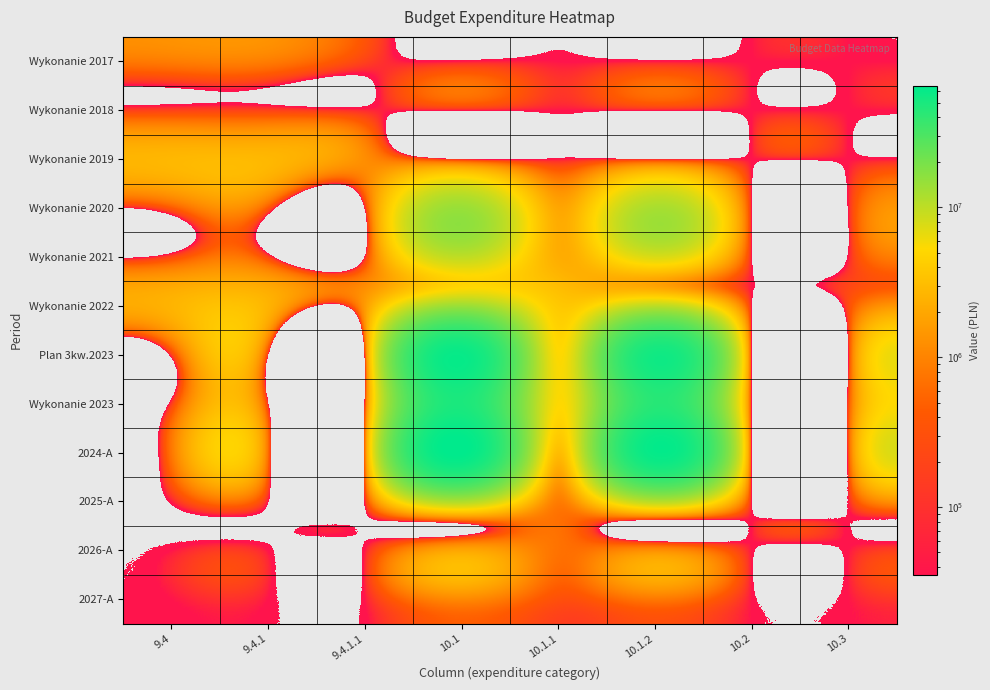

What is the total value across all series at 9.4.1.1?

3963953.7